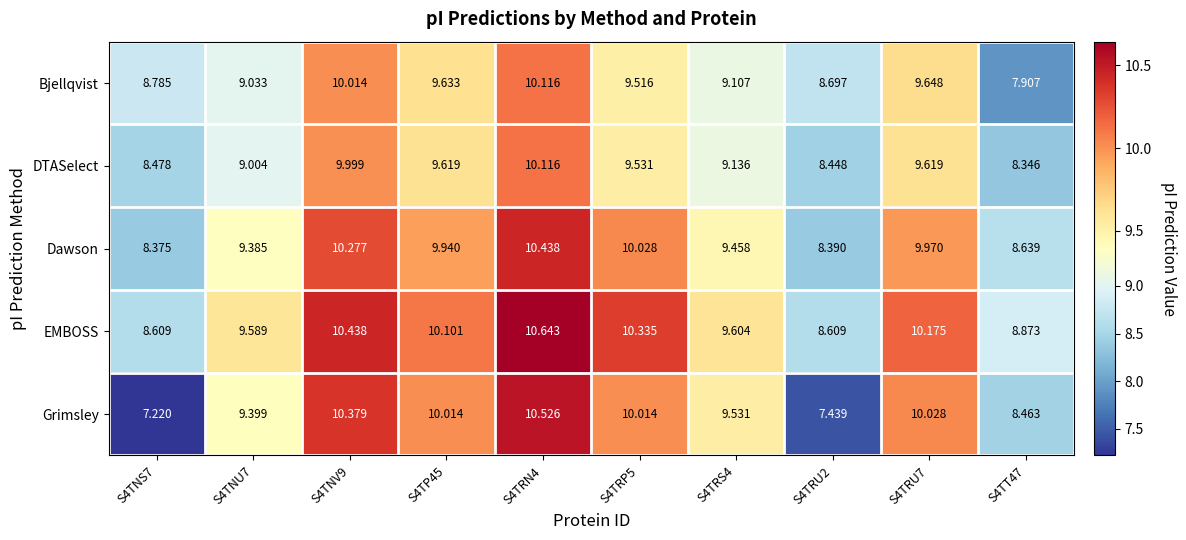

Which label corresponds to the smallest value in the chart?

S4TNS7